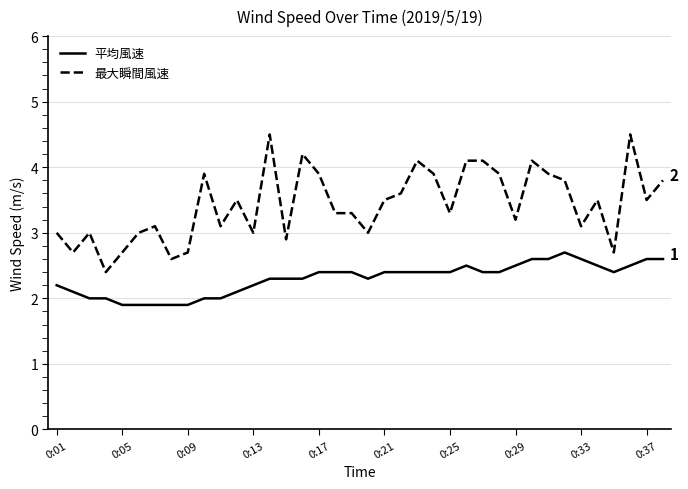

True or false: 最大瞬間風速 and 平均風速 intersect in this chart.

False